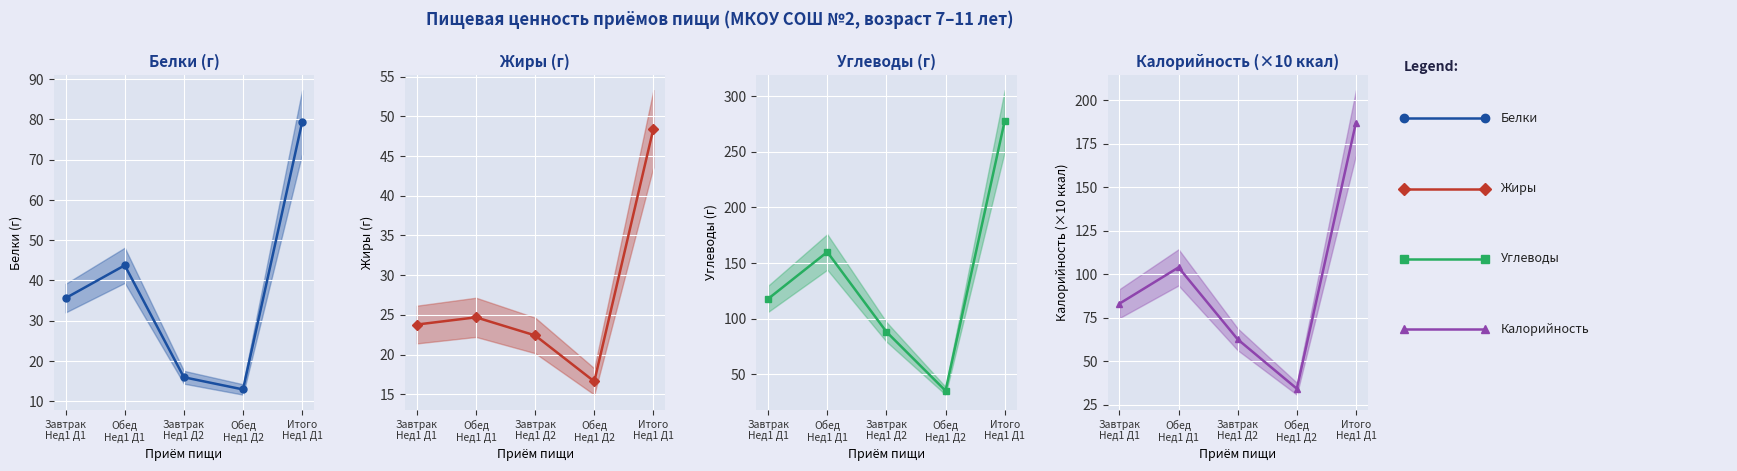

At how many categories does at least one series exceed 26?

5